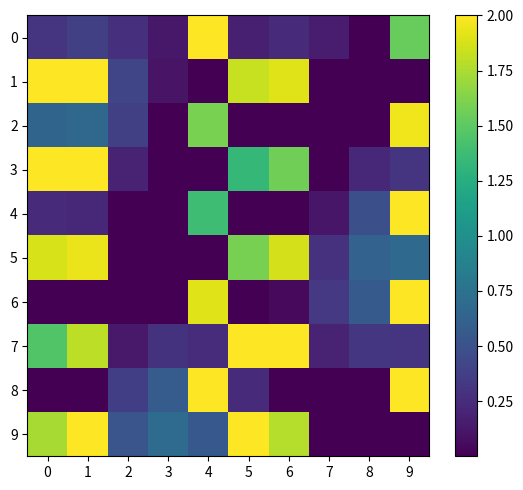

What is the difference between the highest and lowest values at 0?

2.0